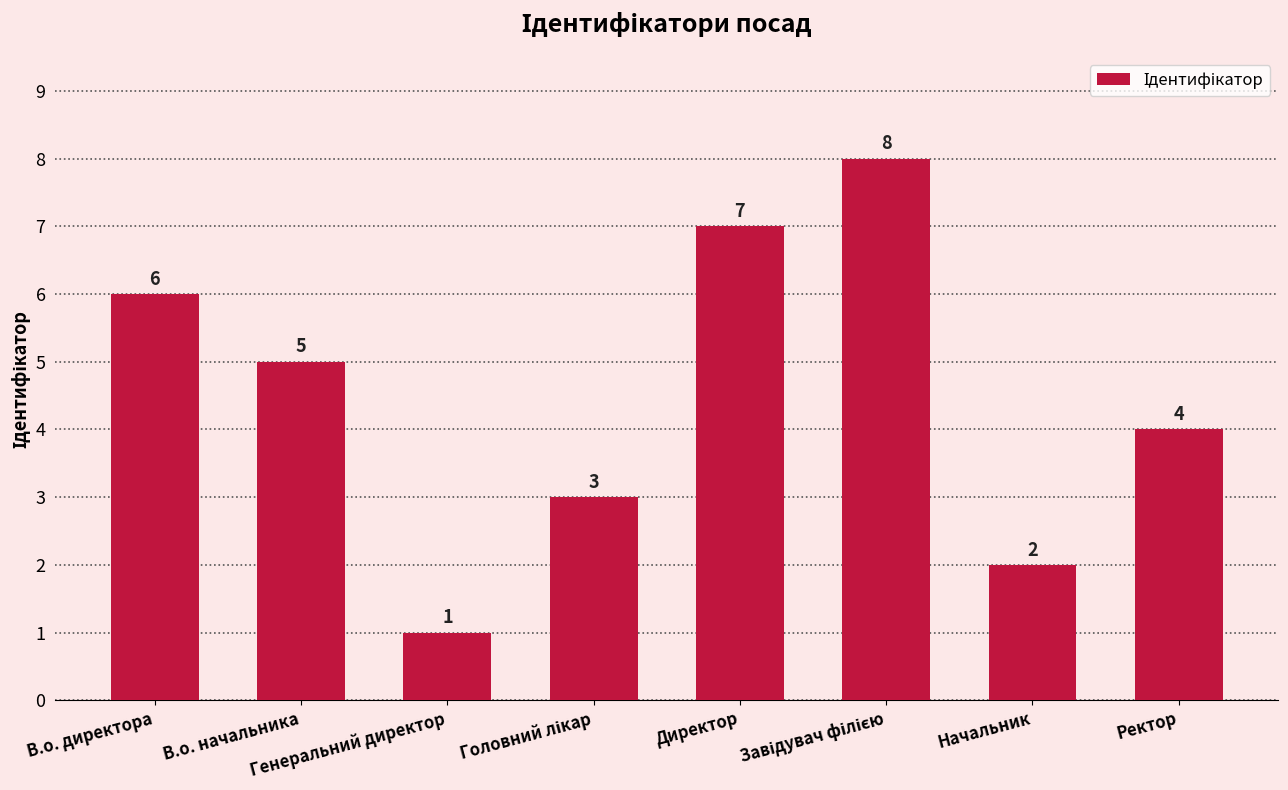

At which label is the value closest to 4?

Ректор